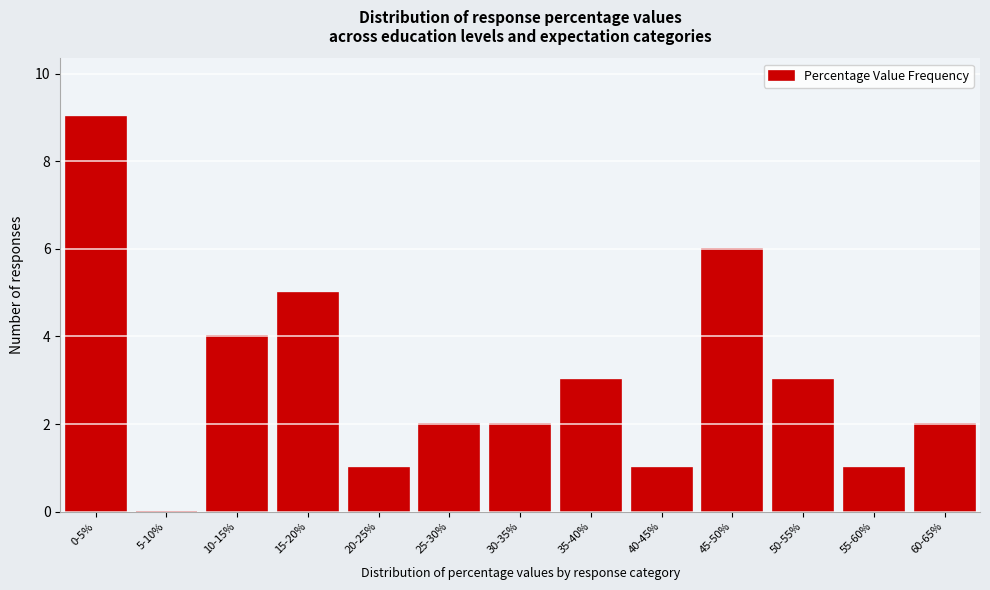

Reading left to right, list all the values displayed in this chart.

0-5%=9	5-10%=0	10-15%=4	15-20%=5	20-25%=1	25-30%=2	30-35%=2	35-40%=3	40-45%=1	45-50%=6	50-55%=3	55-60%=1	60-65%=2